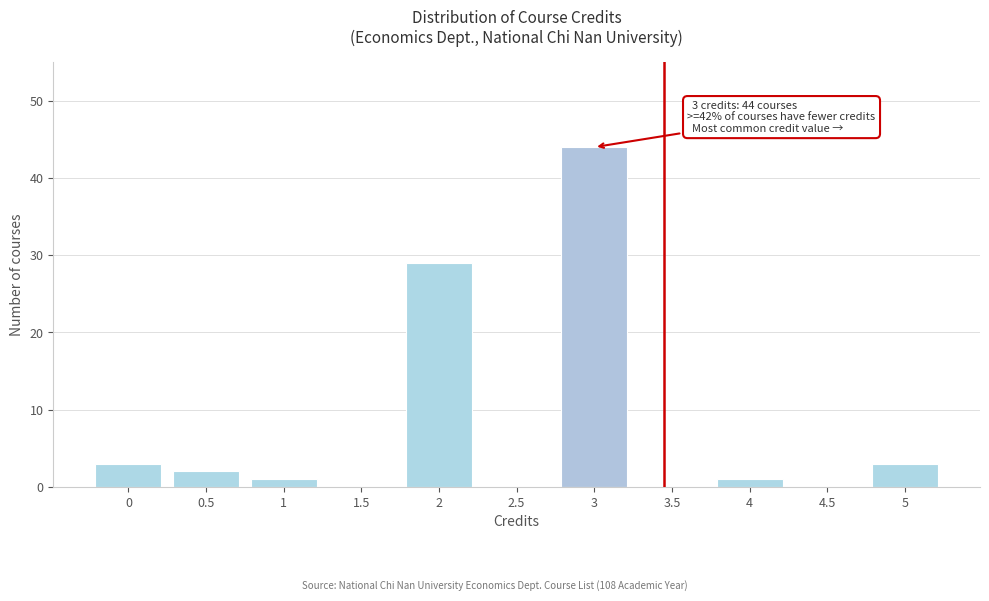

Over which range of the x-axis is the bar tallest?

2.75 to 3.25